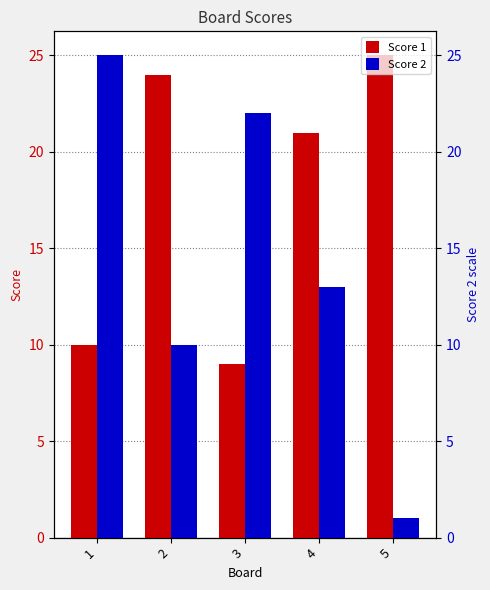

Does the chart contain stacked bars?

No